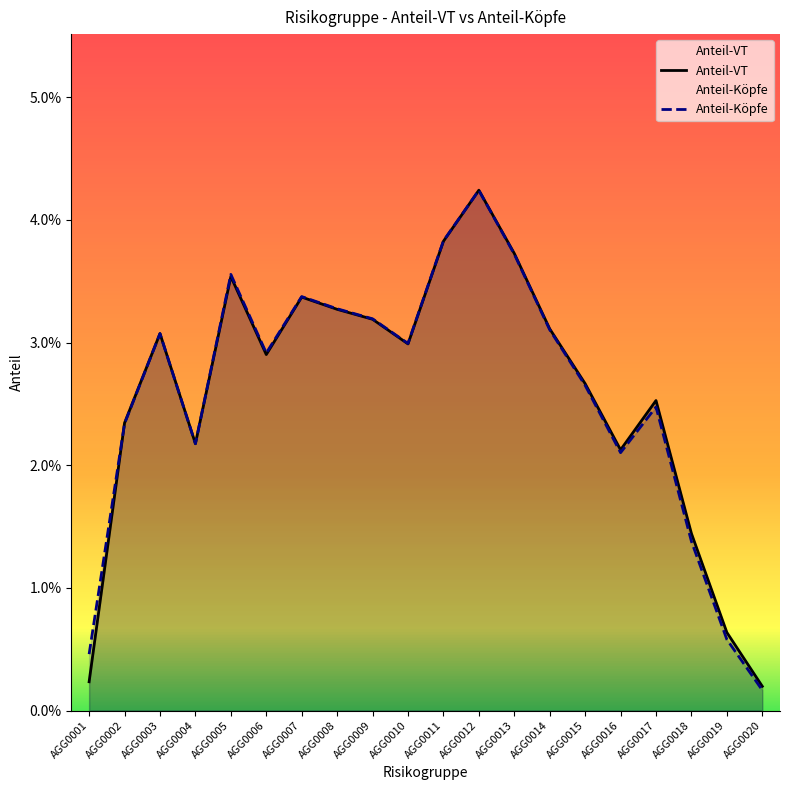

At which label is Anteil-VT closest to 0?

AGG0020